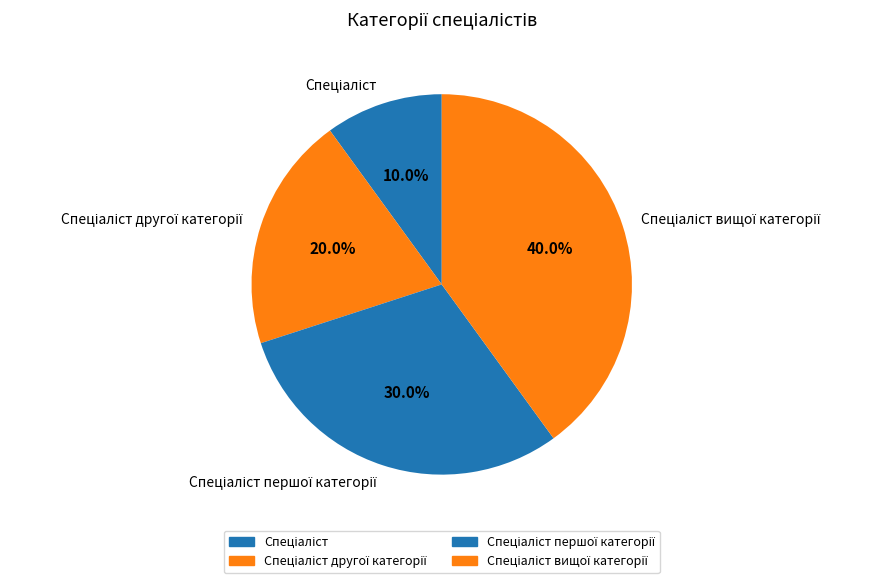

Is there a majority slice in this chart?

No